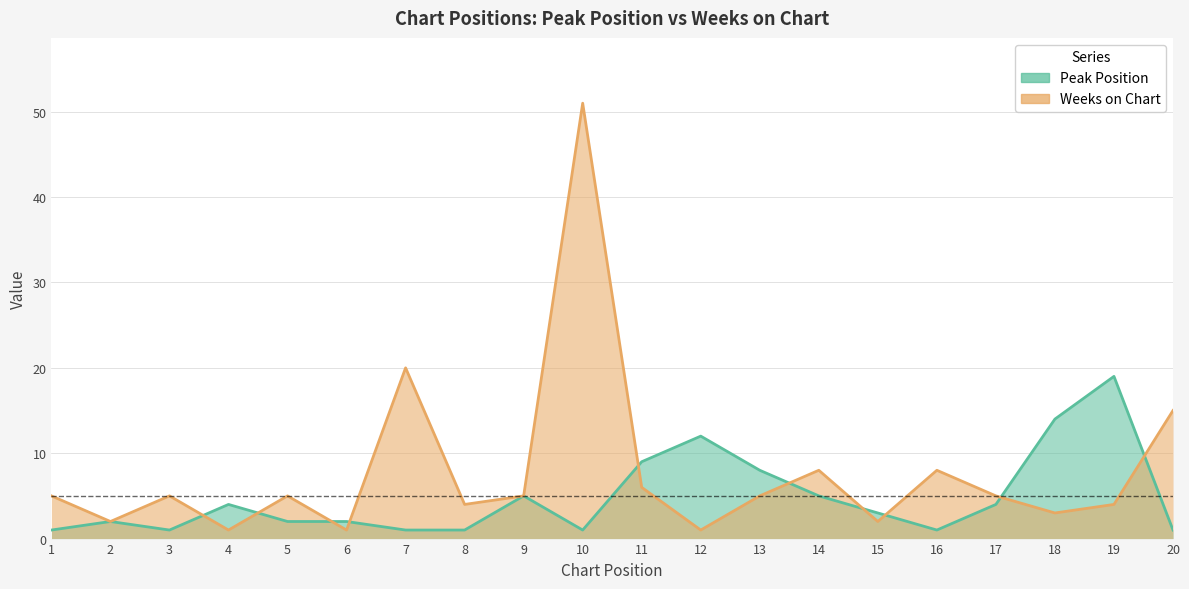

Which series changed the most between 3 and 5?

Peak Position